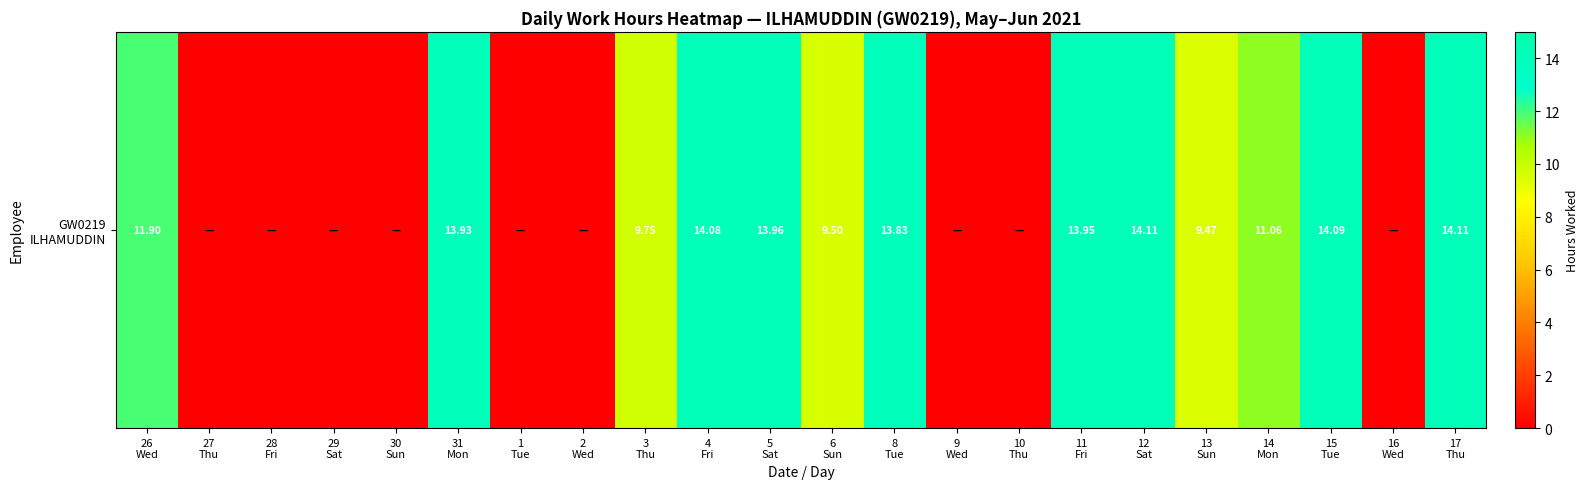

Which category has the lowest value across all series?

27
Thu